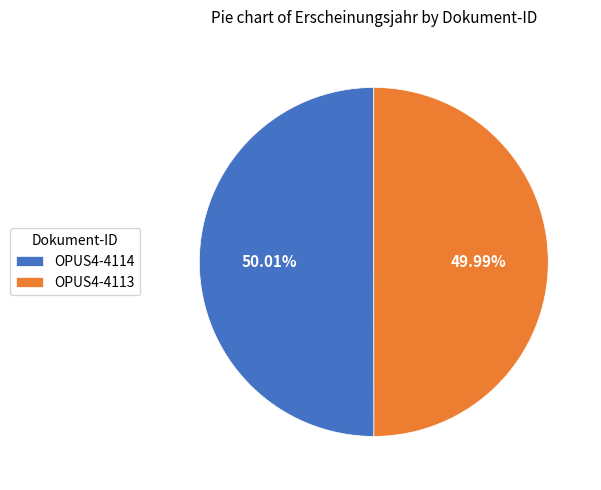

Count the number of slices in the pie.

2